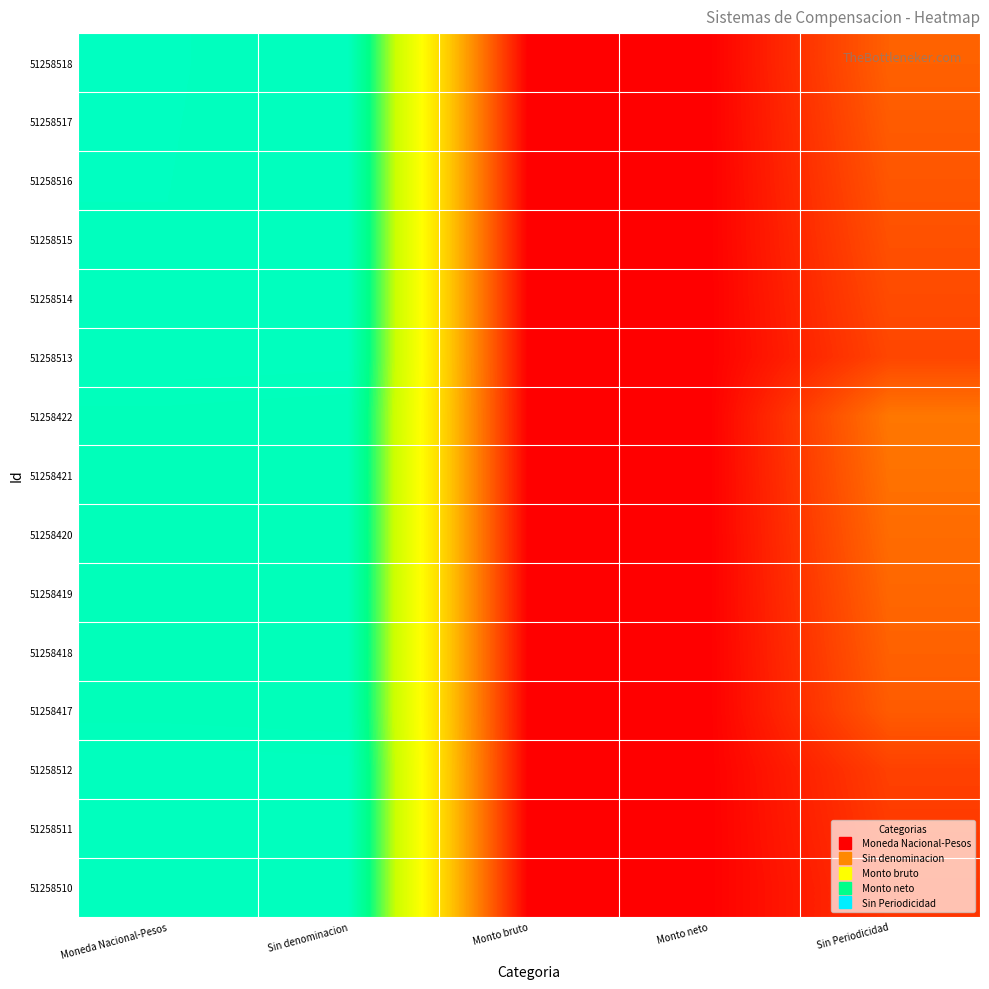

Reading right to left, list all the values displayed in this chart.

51258518: Sin Periodicidad=18.0	Monto neto=0.0	Monto bruto=0.0	Sin denominacion=85.0	Moneda Nacional-Pesos=85.2
51258517: Sin Periodicidad=17.0	Monto neto=0.0	Monto bruto=0.0	Sin denominacion=85.0	Moneda Nacional-Pesos=85.2
51258516: Sin Periodicidad=16.0	Monto neto=0.0	Monto bruto=0.0	Sin denominacion=85.0	Moneda Nacional-Pesos=85.2
51258515: Sin Periodicidad=15.0	Monto neto=0.0	Monto bruto=0.0	Sin denominacion=85.0	Moneda Nacional-Pesos=85.2
51258514: Sin Periodicidad=14.0	Monto neto=0.0	Monto bruto=0.0	Sin denominacion=85.0	Moneda Nacional-Pesos=85.1
51258513: Sin Periodicidad=13.0	Monto neto=0.0	Monto bruto=0.0	Sin denominacion=85.0	Moneda Nacional-Pesos=85.1
51258422: Sin Periodicidad=22.0	Monto neto=0.0	Monto bruto=0.0	Sin denominacion=84.0	Moneda Nacional-Pesos=84.2
51258421: Sin Periodicidad=21.0	Monto neto=0.0	Monto bruto=0.0	Sin denominacion=84.0	Moneda Nacional-Pesos=84.2
51258420: Sin Periodicidad=20.0	Monto neto=0.0	Monto bruto=0.0	Sin denominacion=84.0	Moneda Nacional-Pesos=84.2
51258419: Sin Periodicidad=19.0	Monto neto=0.0	Monto bruto=0.0	Sin denominacion=84.0	Moneda Nacional-Pesos=84.2
51258418: Sin Periodicidad=18.0	Monto neto=0.0	Monto bruto=0.0	Sin denominacion=84.0	Moneda Nacional-Pesos=84.2
51258417: Sin Periodicidad=17.0	Monto neto=0.0	Monto bruto=0.0	Sin denominacion=84.0	Moneda Nacional-Pesos=84.2
51258512: Sin Periodicidad=12.0	Monto neto=0.0	Monto bruto=0.0	Sin denominacion=85.0	Moneda Nacional-Pesos=85.1
51258511: Sin Periodicidad=11.0	Monto neto=0.0	Monto bruto=0.0	Sin denominacion=85.0	Moneda Nacional-Pesos=85.1
51258510: Sin Periodicidad=10.0	Monto neto=0.0	Monto bruto=0.0	Sin denominacion=85.0	Moneda Nacional-Pesos=85.1